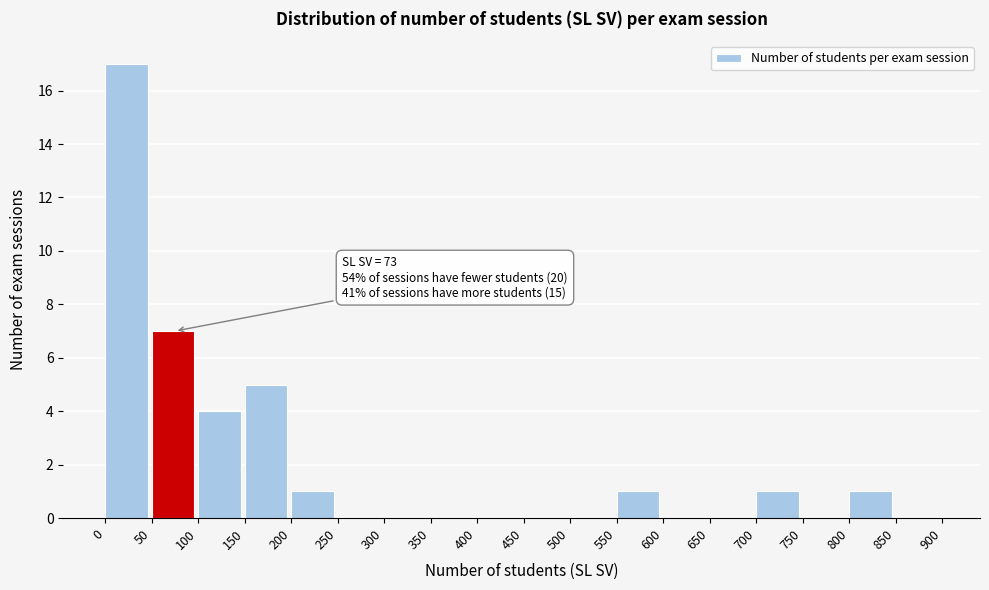

Which range on the x-axis has the tallest bar?

0 to 50